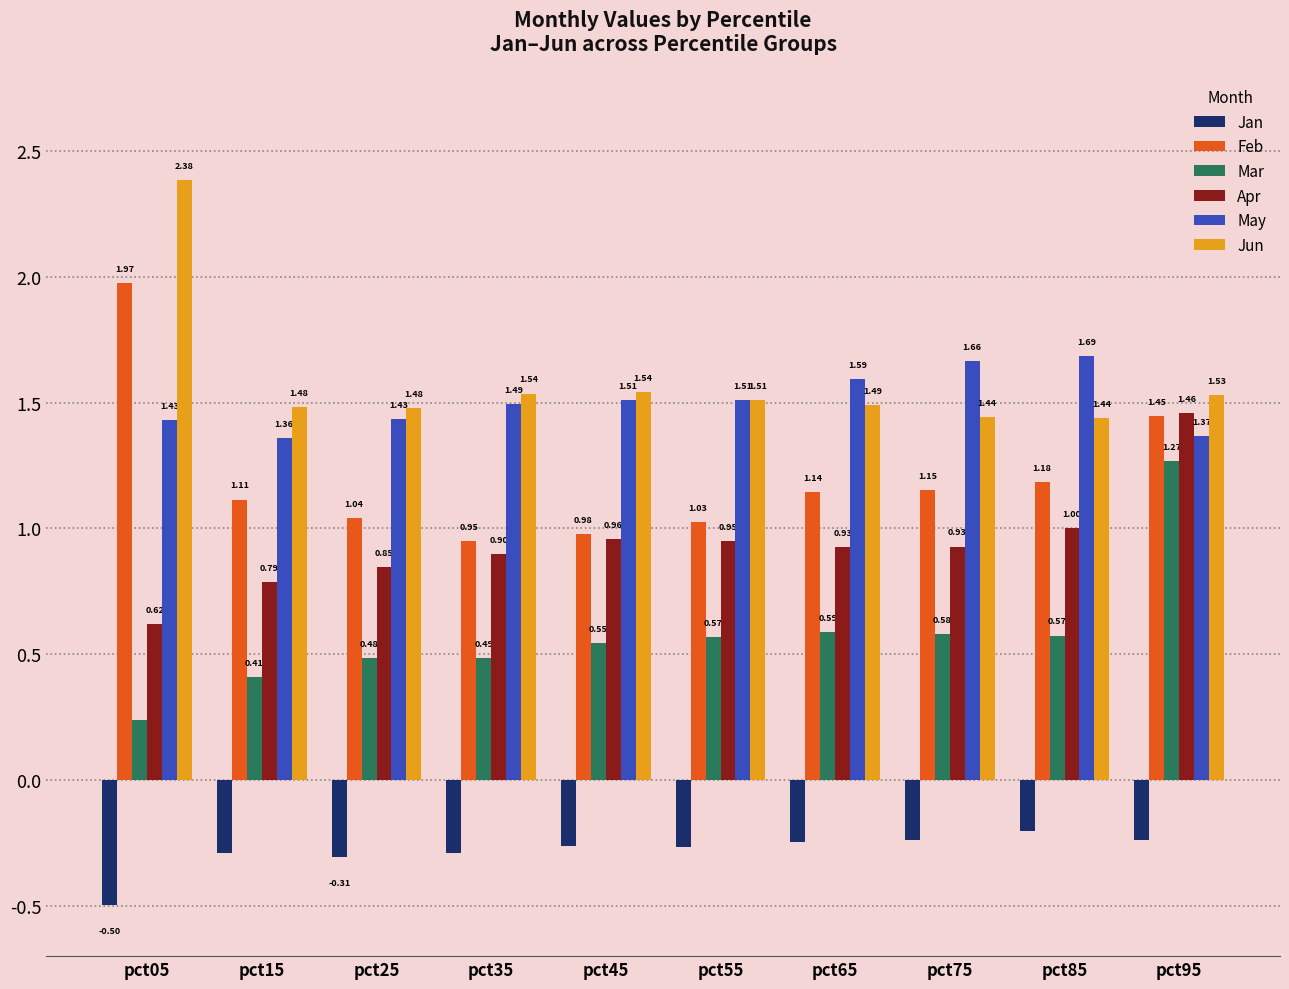

At which label is Apr closest to 1?

pct85